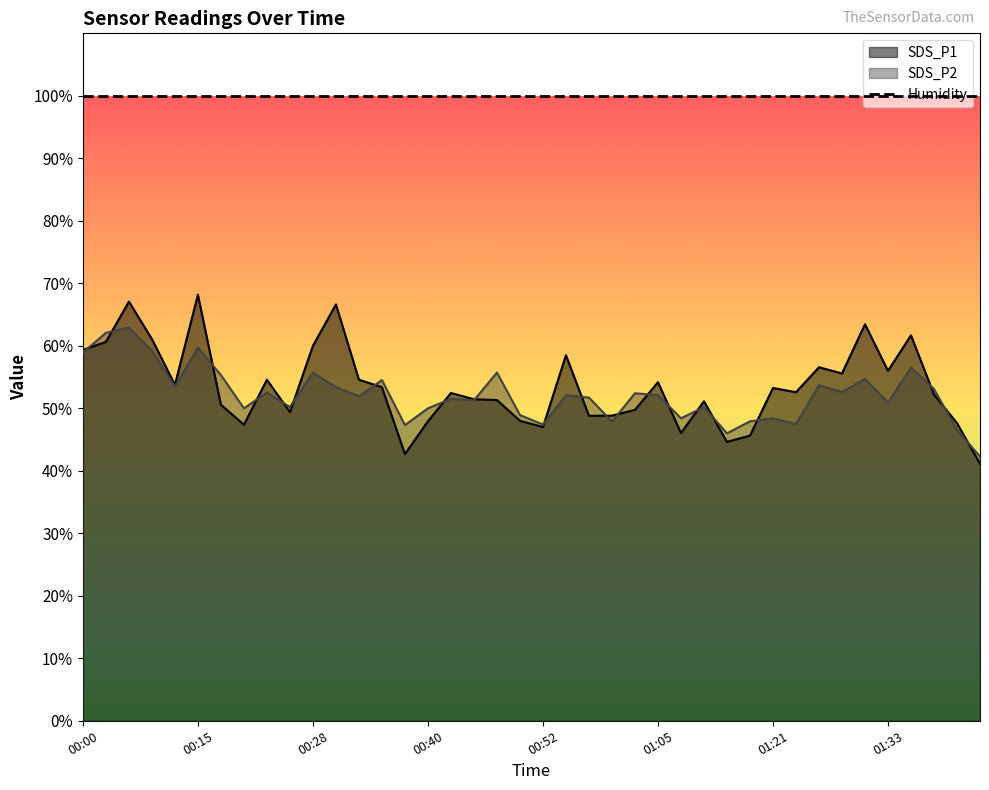

What is the approximate value of SDS_P1 at 01:13?

51.1